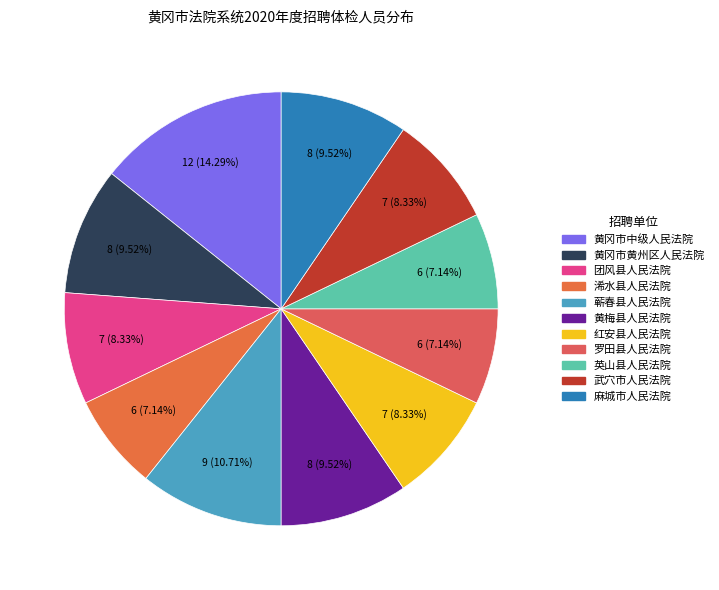

Does 武穴市人民法院 account for over 50% of the chart?

No